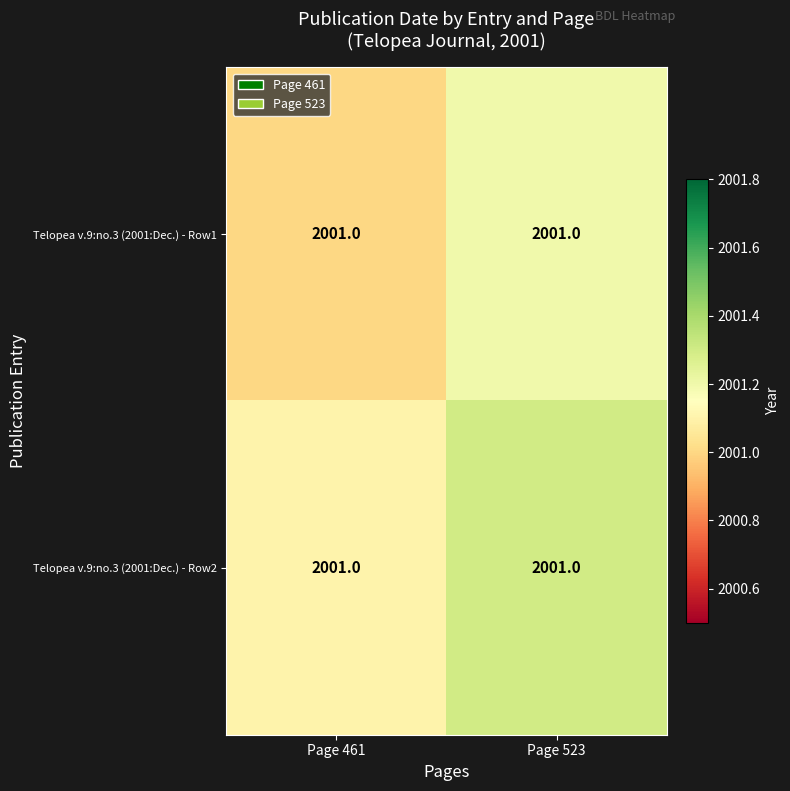

Rank the categories by Telopea v.9:no.3 (2001:Dec.) - Row2 value from lowest to highest.

Page 461, Page 523